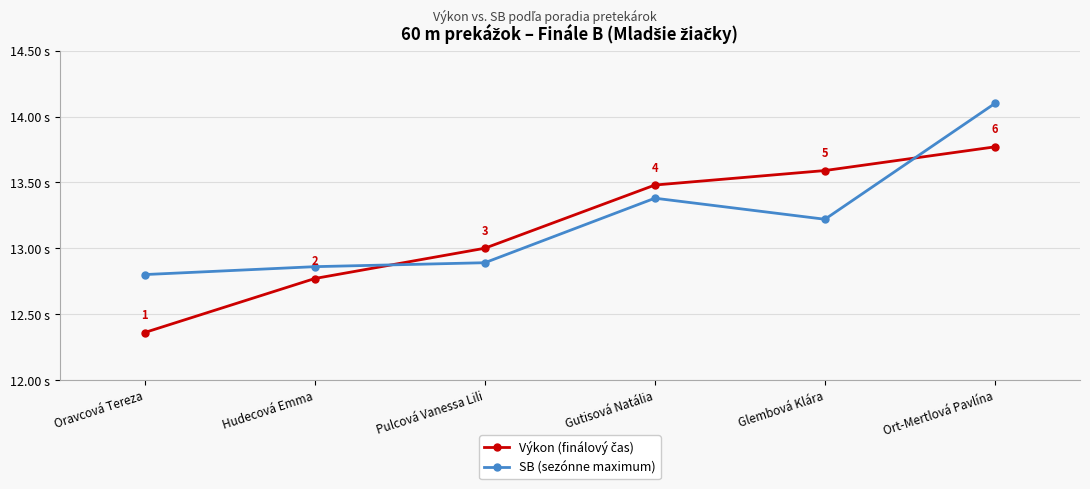

What is the label of the 3rd point from the left?

Pulcová Vanessa Lili